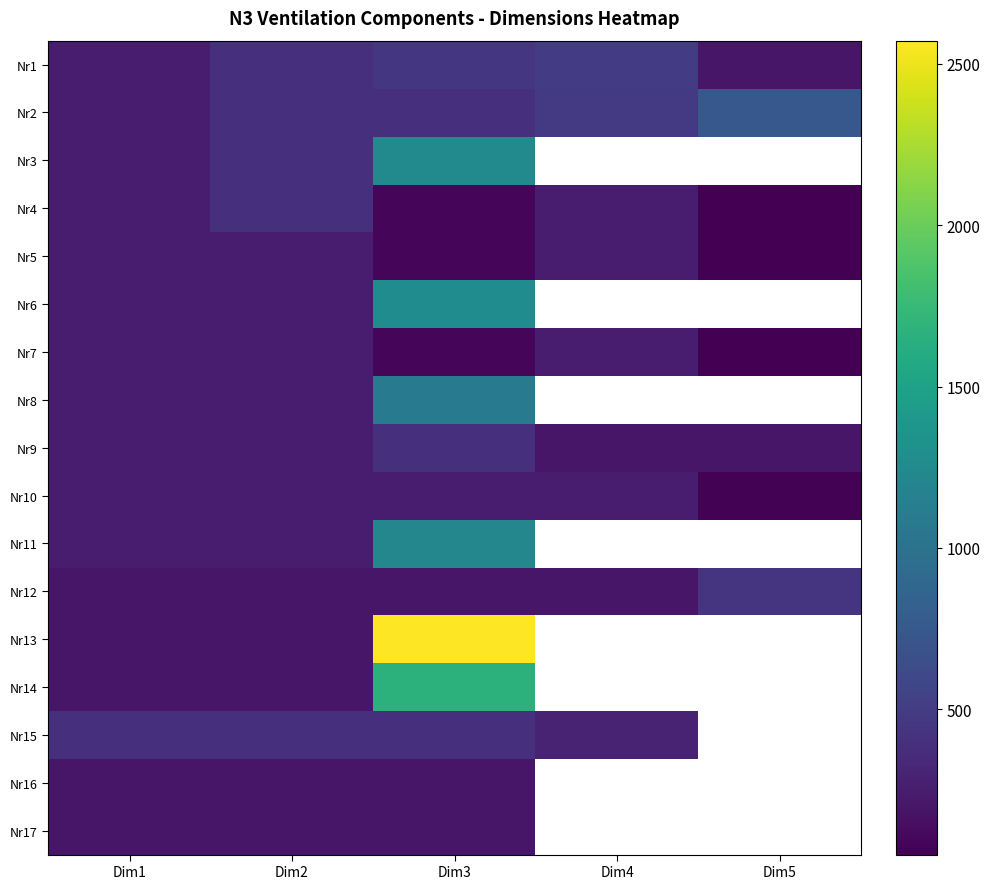

What is the minimum value for Nr11?

250.0